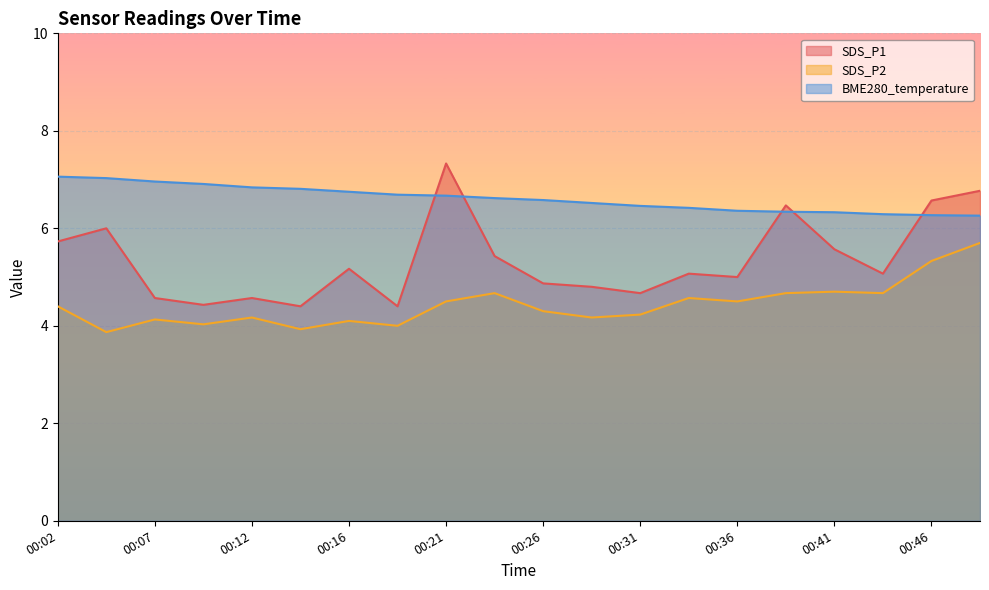

The SDS_P2 series shows 5.3 at 00:46. True or false?

True